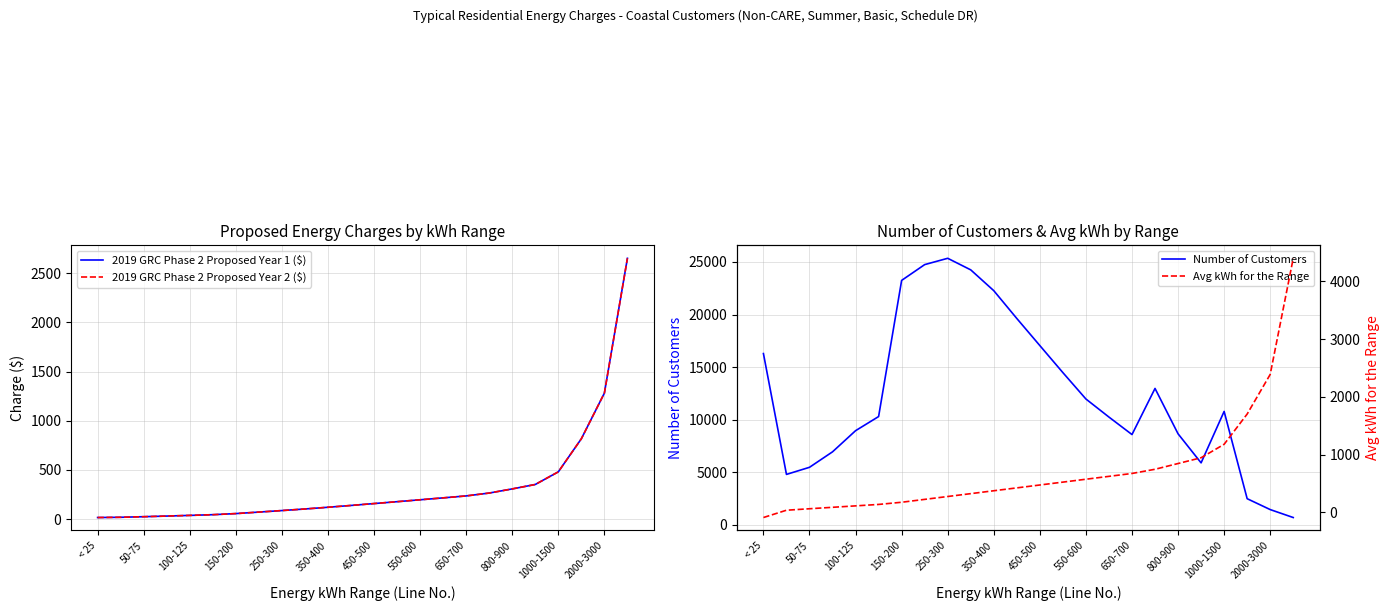

The Number of Customers series shows 8592 at 650-700. True or false?

True